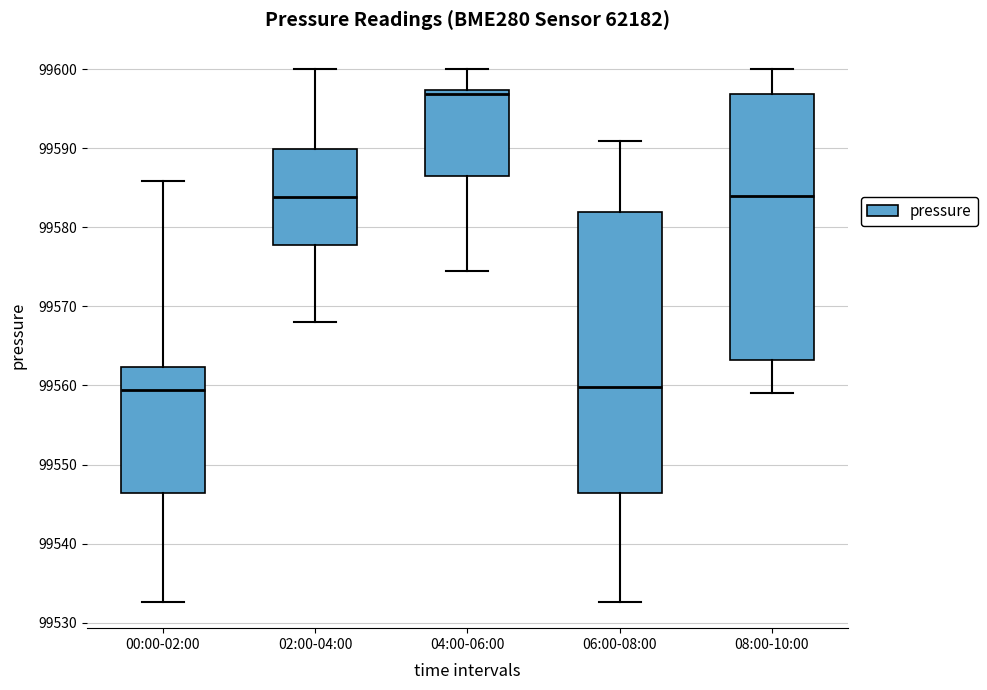

Reading left to right, read every box against the y-axis: the position of its median line, the range the box covers, and the ends of its whiskers. The values are not printed on the chart, so give them approximately, as read against the axis.

00:00-02:00: median 99559, box 99546 to 99562, whiskers 99533 to 99586
02:00-04:00: median 99584, box 99578 to 99590, whiskers 99568 to 99600
04:00-06:00: median 99597 (just below the box's upper edge), box 99586 to 99597, whiskers 99574 to 99600
06:00-08:00: median 99560, box 99546 to 99582, whiskers 99533 to 99591
08:00-10:00: median 99584, box 99563 to 99597, whiskers 99559 to 99600